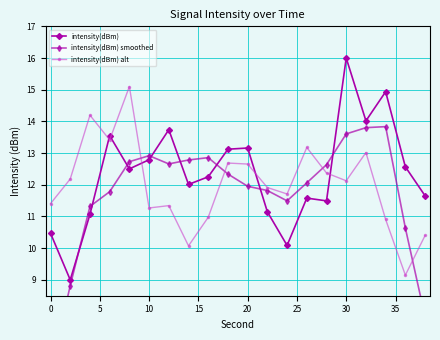

Rank the series by their maximum value, from lowest to highest.

intensity(dBm) smoothed, intensity(dBm) alt, intensity(dBm)